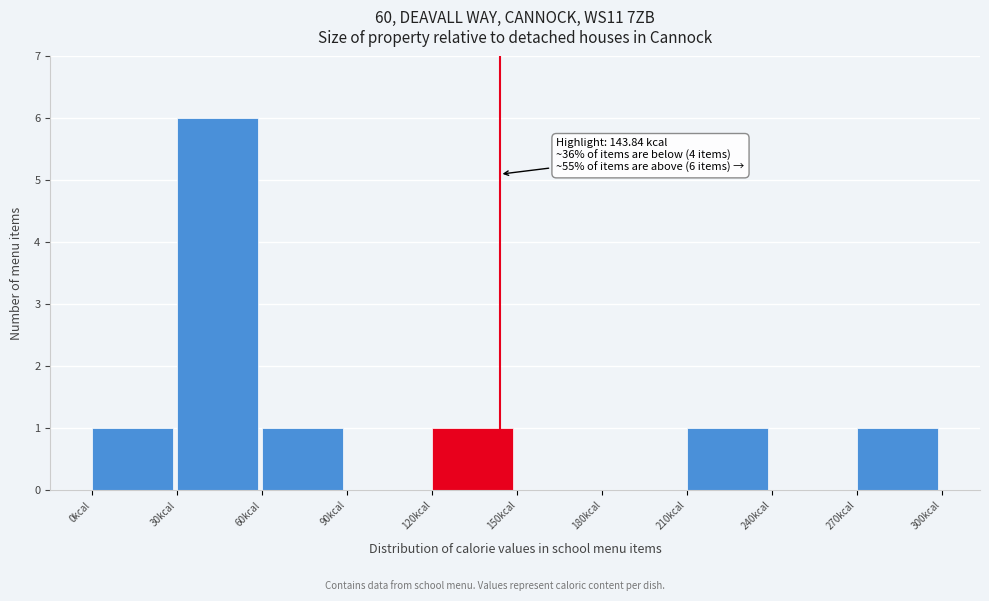

Which range on the x-axis has the tallest bar?

30 to 60